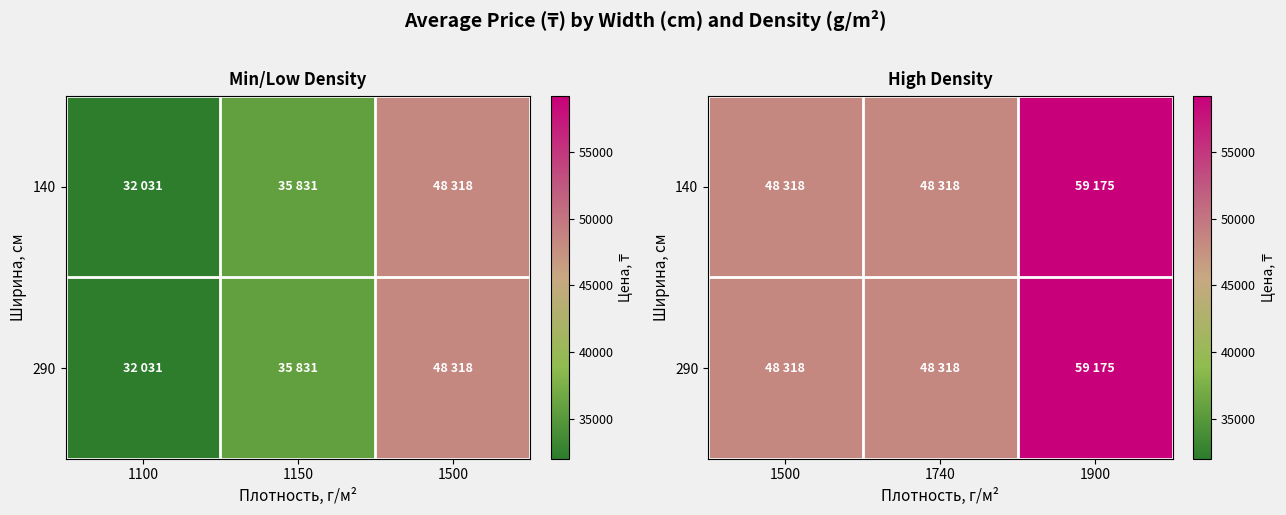

How many 140 values are between 48318 and 59175?

3